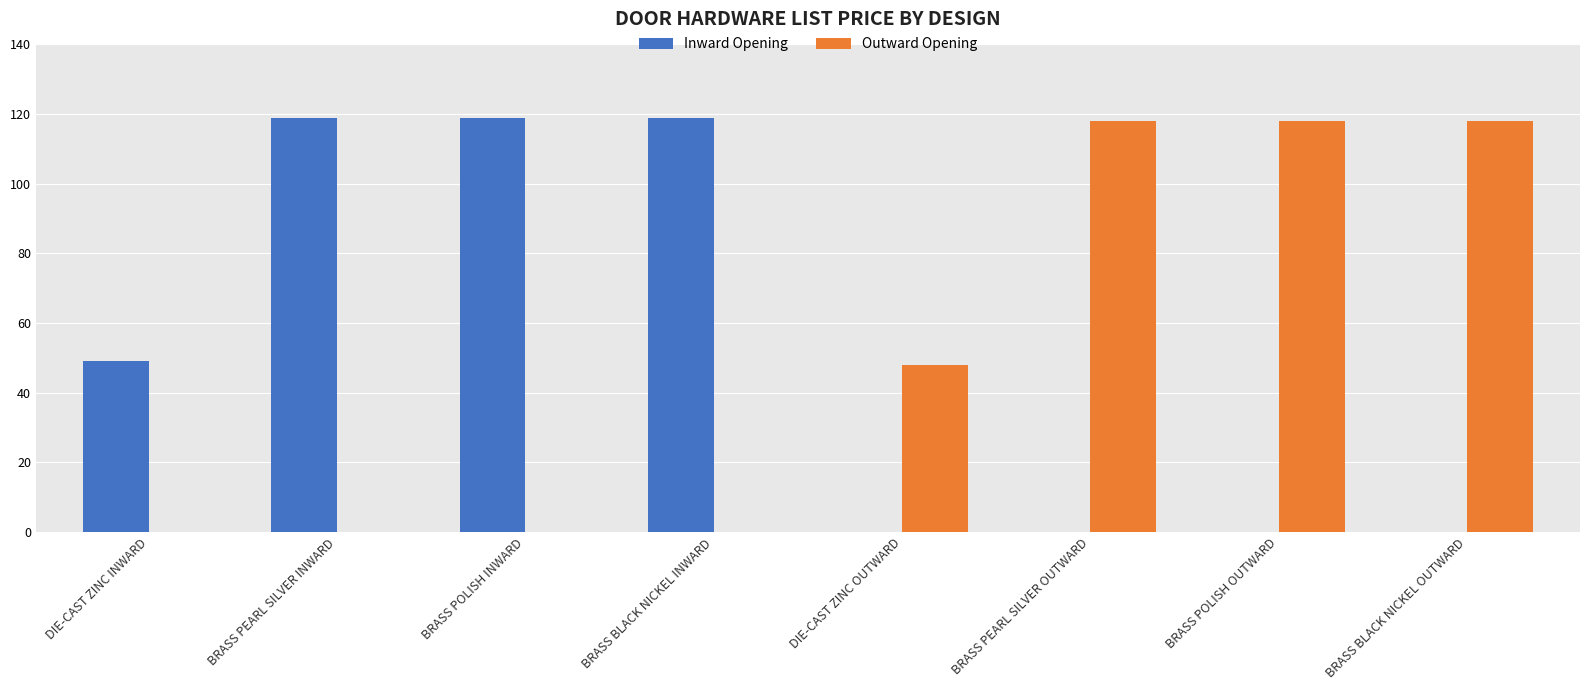

Between BRASS POLISH INWARD and DIE-CAST ZINC OUTWARD, which series saw the biggest shift?

Inward Opening